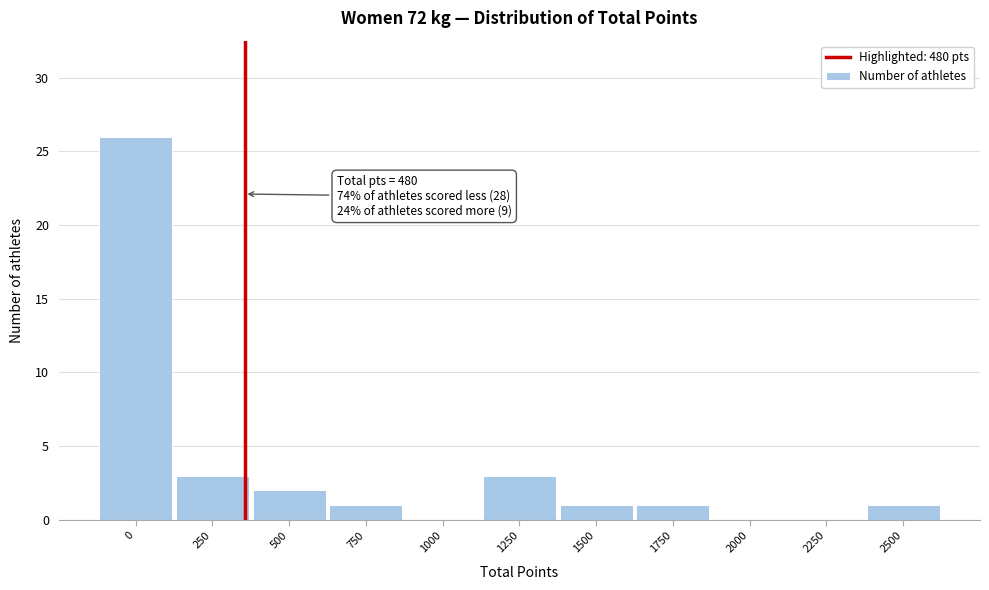

Reading left to right, what are all the values shown in this chart?

0=26	250=3	500=2	750=1	1000=0	1250=3	1500=1	1750=1	2000=0	2250=0	2500=1